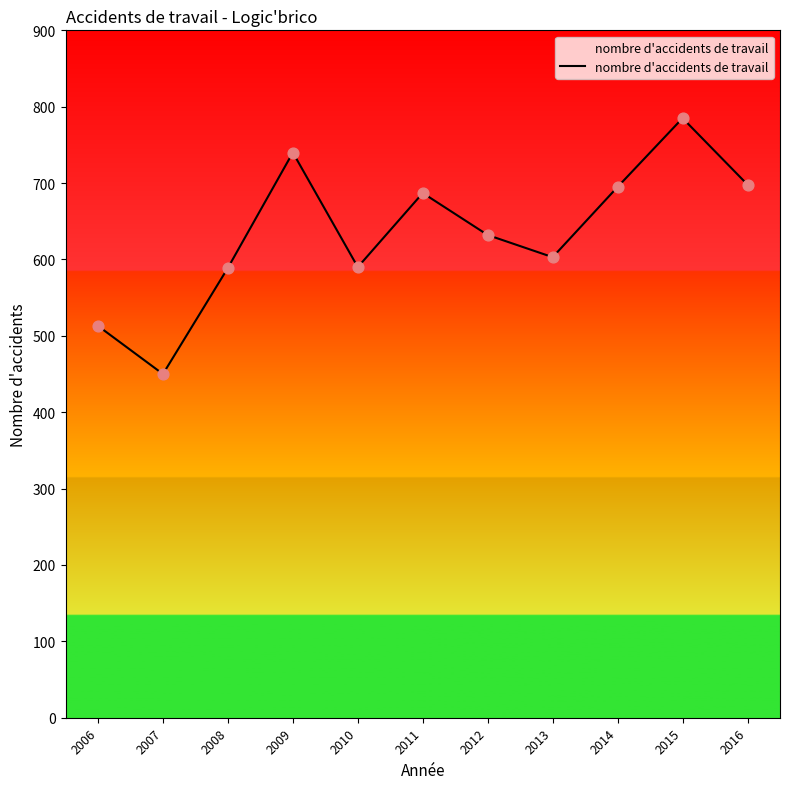

Approximately how many times larger is the value at 2006 compared to 2011?

0.7